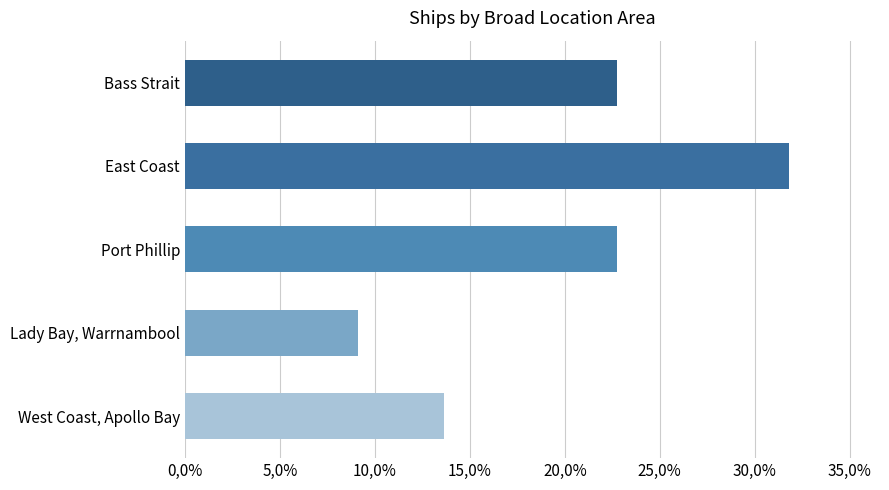

What is the smallest value displayed?

0.1